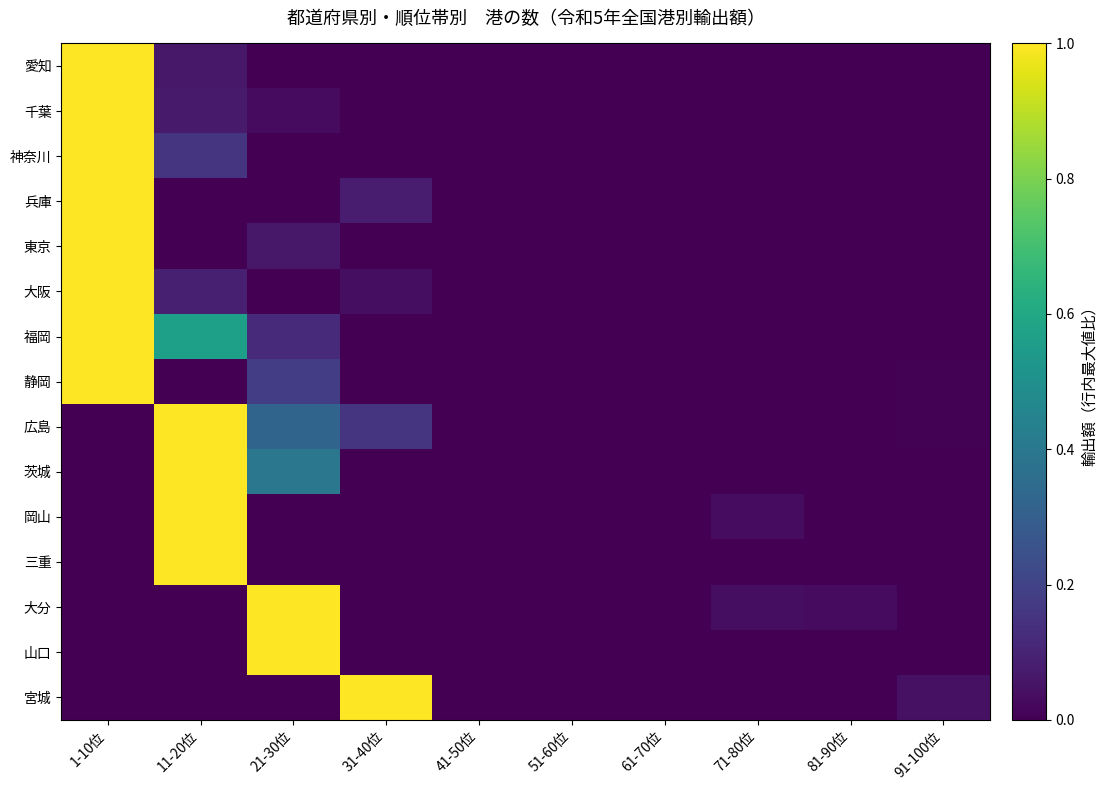

Reading right to left, extract all data points from this chart.

愛知: 91-100位=0.0	81-90位=0.0	71-80位=0.0	61-70位=0.0	51-60位=0.0	41-50位=0.0	31-40位=0.0	21-30位=0.0	11-20位=0.1	1-10位=1.0
千葉: 91-100位=0.0	81-90位=0.0	71-80位=0.0	61-70位=0.0	51-60位=0.0	41-50位=0.0	31-40位=0.0	21-30位=0.0	11-20位=0.1	1-10位=1.0
神奈川: 91-100位=0.0	81-90位=0.0	71-80位=0.0	61-70位=0.0	51-60位=0.0	41-50位=0.0	31-40位=0.0	21-30位=0.0	11-20位=0.2	1-10位=1.0
兵庫: 91-100位=0.0	81-90位=0.0	71-80位=0.0	61-70位=0.0	51-60位=0.0	41-50位=0.0	31-40位=0.1	21-30位=0.0	11-20位=0.0	1-10位=1.0
東京: 91-100位=0.0	81-90位=0.0	71-80位=0.0	61-70位=0.0	51-60位=0.0	41-50位=0.0	31-40位=0.0	21-30位=0.1	11-20位=0.0	1-10位=1.0
大阪: 91-100位=0.0	81-90位=0.0	71-80位=0.0	61-70位=0.0	51-60位=0.0	41-50位=0.0	31-40位=0.0	21-30位=0.0	11-20位=0.1	1-10位=1.0
福岡: 91-100位=0.0	81-90位=0.0	71-80位=0.0	61-70位=0.0	51-60位=0.0	41-50位=0.0	31-40位=0.0	21-30位=0.1	11-20位=0.6	1-10位=1.0
静岡: 91-100位=0.0	81-90位=0.0	71-80位=0.0	61-70位=0.0	51-60位=0.0	41-50位=0.0	31-40位=0.0	21-30位=0.2	11-20位=0.0	1-10位=1.0
広島: 91-100位=0.0	81-90位=0.0	71-80位=0.0	61-70位=0.0	51-60位=0.0	41-50位=0.0	31-40位=0.1	21-30位=0.3	11-20位=1.0	1-10位=0.0
茨城: 91-100位=0.0	81-90位=0.0	71-80位=0.0	61-70位=0.0	51-60位=0.0	41-50位=0.0	31-40位=0.0	21-30位=0.4	11-20位=1.0	1-10位=0.0
岡山: 91-100位=0.0	81-90位=0.0	71-80位=0.0	61-70位=0.0	51-60位=0.0	41-50位=0.0	31-40位=0.0	21-30位=0.0	11-20位=1.0	1-10位=0.0
三重: 91-100位=0.0	81-90位=0.0	71-80位=0.0	61-70位=0.0	51-60位=0.0	41-50位=0.0	31-40位=0.0	21-30位=0.0	11-20位=1.0	1-10位=0.0
大分: 91-100位=0.0	81-90位=0.0	71-80位=0.0	61-70位=0.0	51-60位=0.0	41-50位=0.0	31-40位=0.0	21-30位=1.0	11-20位=0.0	1-10位=0.0
山口: 91-100位=0.0	81-90位=0.0	71-80位=0.0	61-70位=0.0	51-60位=0.0	41-50位=0.0	31-40位=0.0	21-30位=1.0	11-20位=0.0	1-10位=0.0
宮城: 91-100位=0.0	81-90位=0.0	71-80位=0.0	61-70位=0.0	51-60位=0.0	41-50位=0.0	31-40位=1.0	21-30位=0.0	11-20位=0.0	1-10位=0.0